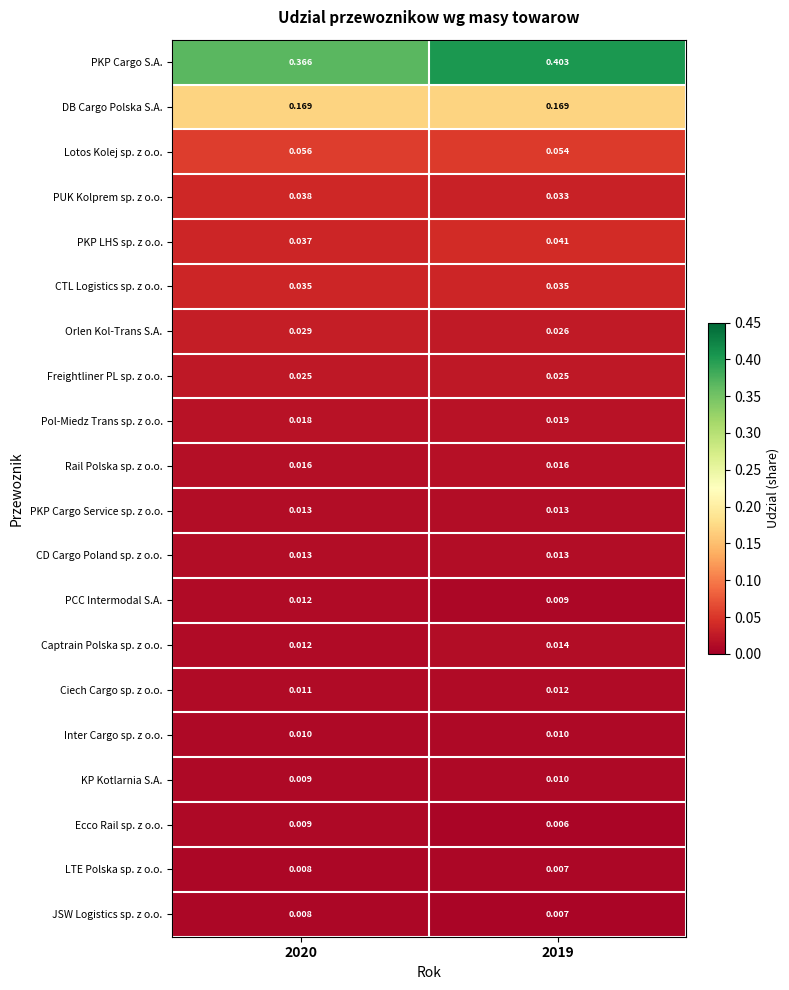

Is the value of Ciech Cargo sp. z o.o. at 2020 greater than the value of Captrain Polska sp. z o.o. at 2020?

No